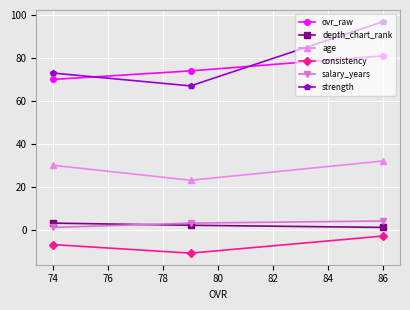

Reading left to right, transcribe all the data shown in this chart.

ovr_raw: 70	74	81
depth_chart_rank: 3	2	1
age: 30	23	32
consistency: -7	-11	-3
salary_years: 1	3	4
strength: 73	67	97